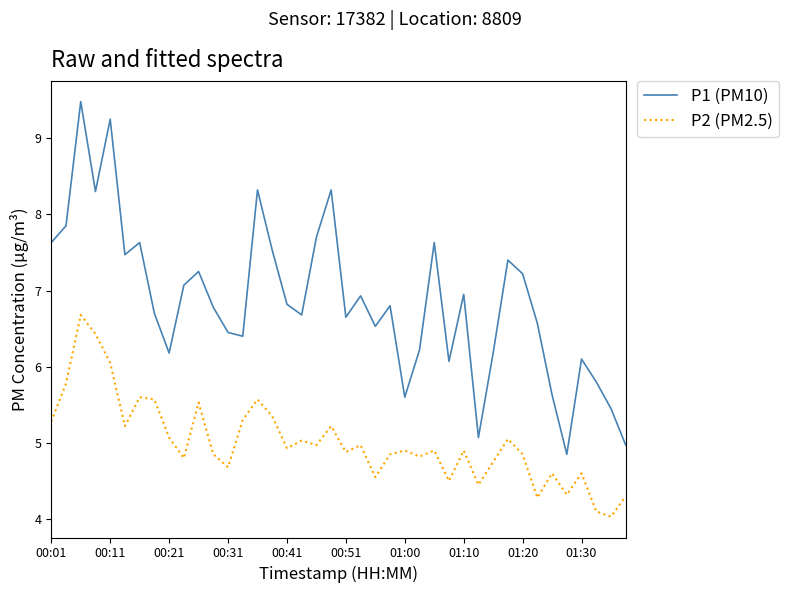

What is the difference between the maximum and minimum values in the P1 (PM10) series?

4.6